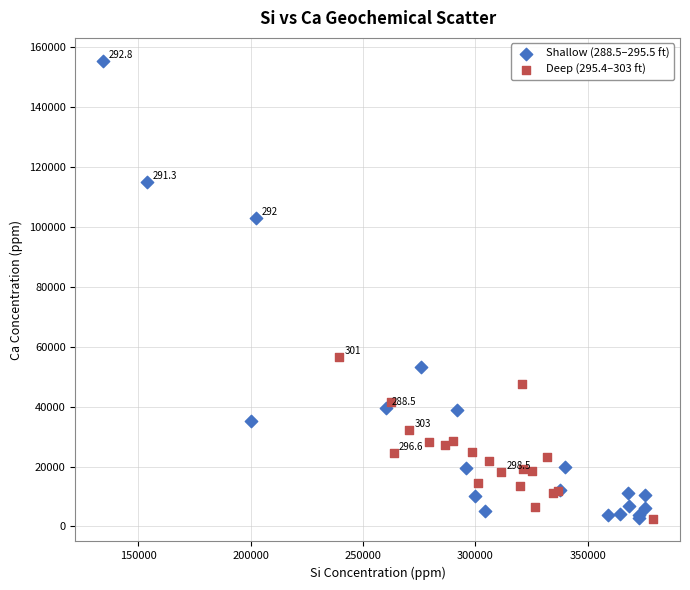

Which series has the largest Y range (max minus min)?

Shallow (288.5–295.5 ft)